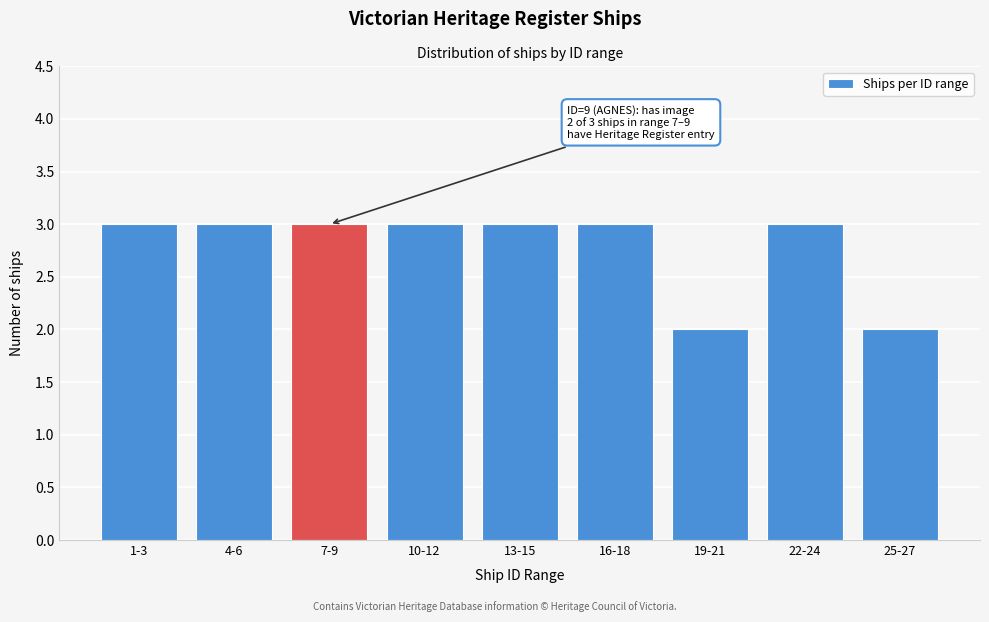

Reading left to right, transcribe all the data shown in this chart.

1-3=3	4-6=3	7-9=3	10-12=3	13-15=3	16-18=3	19-21=2	22-24=3	25-27=2